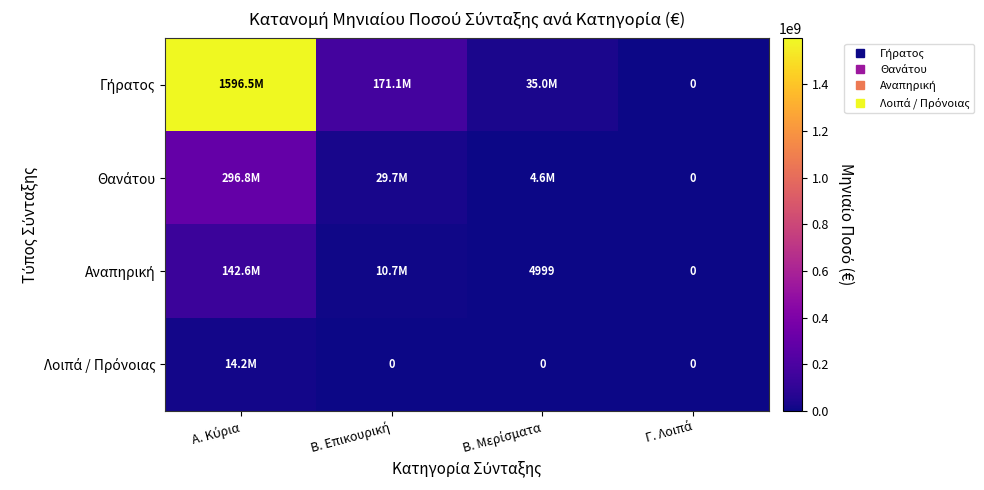

Is it true that Λοιπά / Πρόνοιας equals 6115162.1 at Γ. Λοιπά?

False